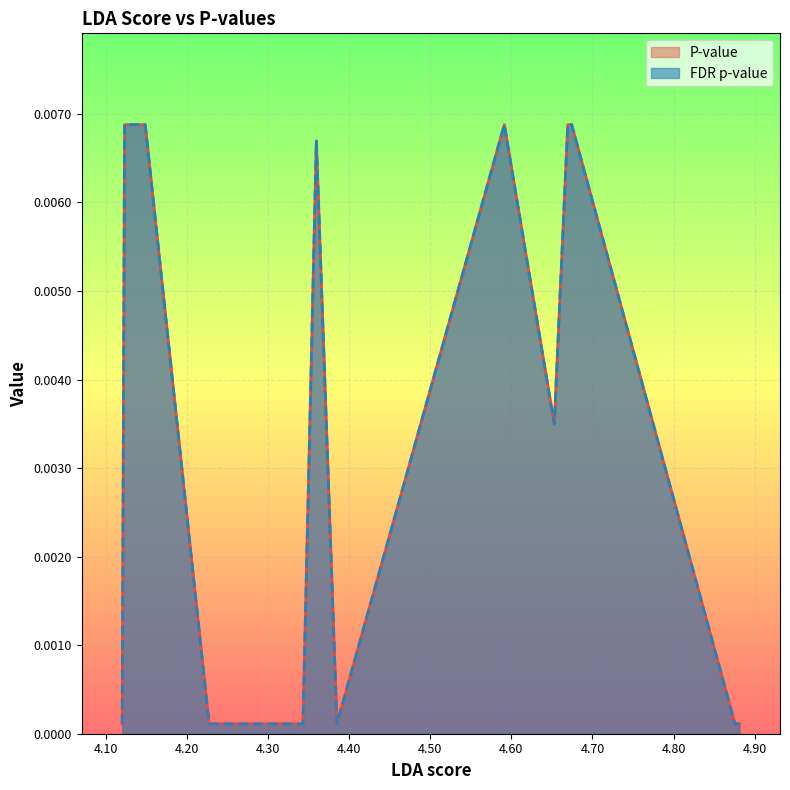

Reading left to right, extract all data points from this chart.

P-value: 4.88118115082772=0.0	4.87651512744839=0.0	4.87556370324484=0.0	4.67443101600551=0.0	4.67084911275042=0.0	4.66960877267661=0.0	4.65296553636087=0.0	4.59140697639465=0.0	4.3851159926253=0.0	4.35974577430659=0.0	4.34322560032675=0.0	4.34099875237415=0.0	4.23449787807184=0.0	4.2316133688682=0.0	4.22775142248744=0.0	4.22756051317497=0.0	4.14882944667747=0.0	4.14227287104196=0.0	4.12341759997897=0.0	4.12048480196077=0.0
FDR p-value: 4.88118115082772=0.0	4.87651512744839=0.0	4.87556370324484=0.0	4.67443101600551=0.0	4.67084911275042=0.0	4.66960877267661=0.0	4.65296553636087=0.0	4.59140697639465=0.0	4.3851159926253=0.0	4.35974577430659=0.0	4.34322560032675=0.0	4.34099875237415=0.0	4.23449787807184=0.0	4.2316133688682=0.0	4.22775142248744=0.0	4.22756051317497=0.0	4.14882944667747=0.0	4.14227287104196=0.0	4.12341759997897=0.0	4.12048480196077=0.0